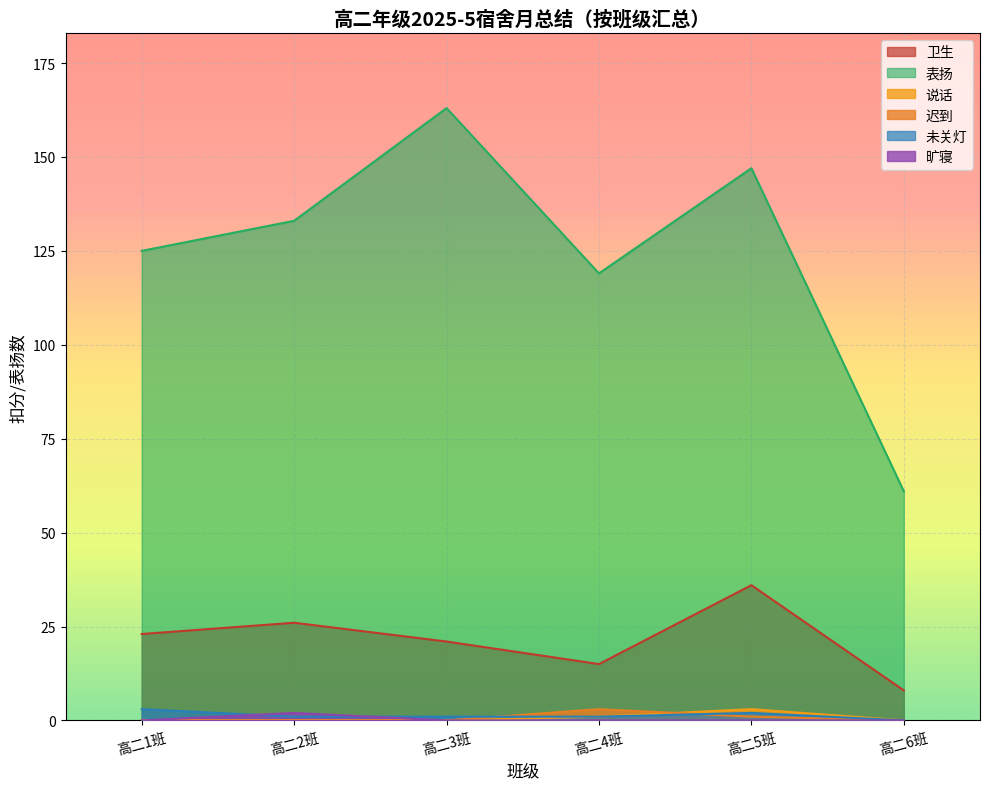

Which series has the largest range (max minus min)?

表扬